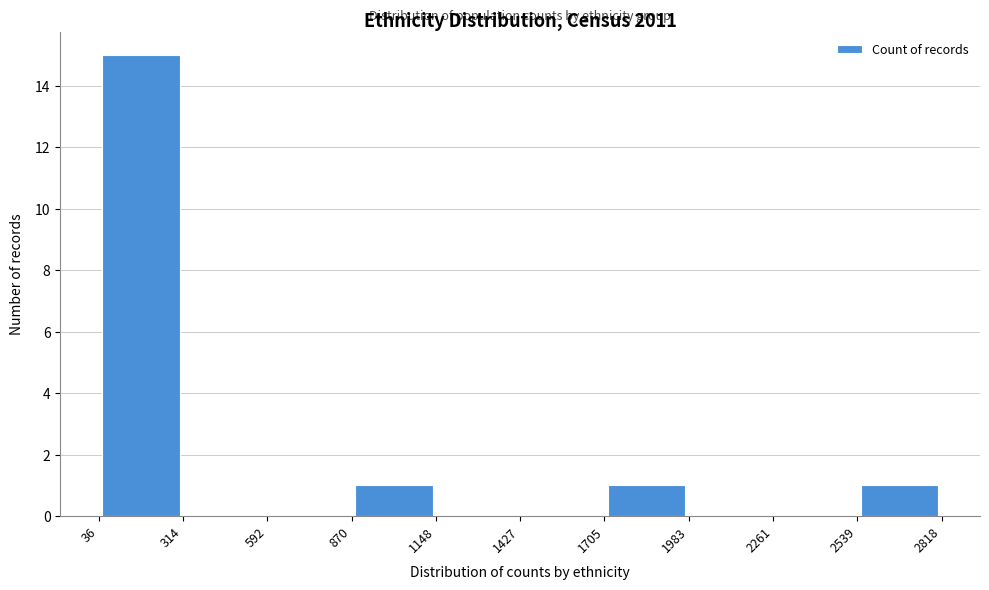

Over which range of the x-axis is the bar tallest?

36 to 314